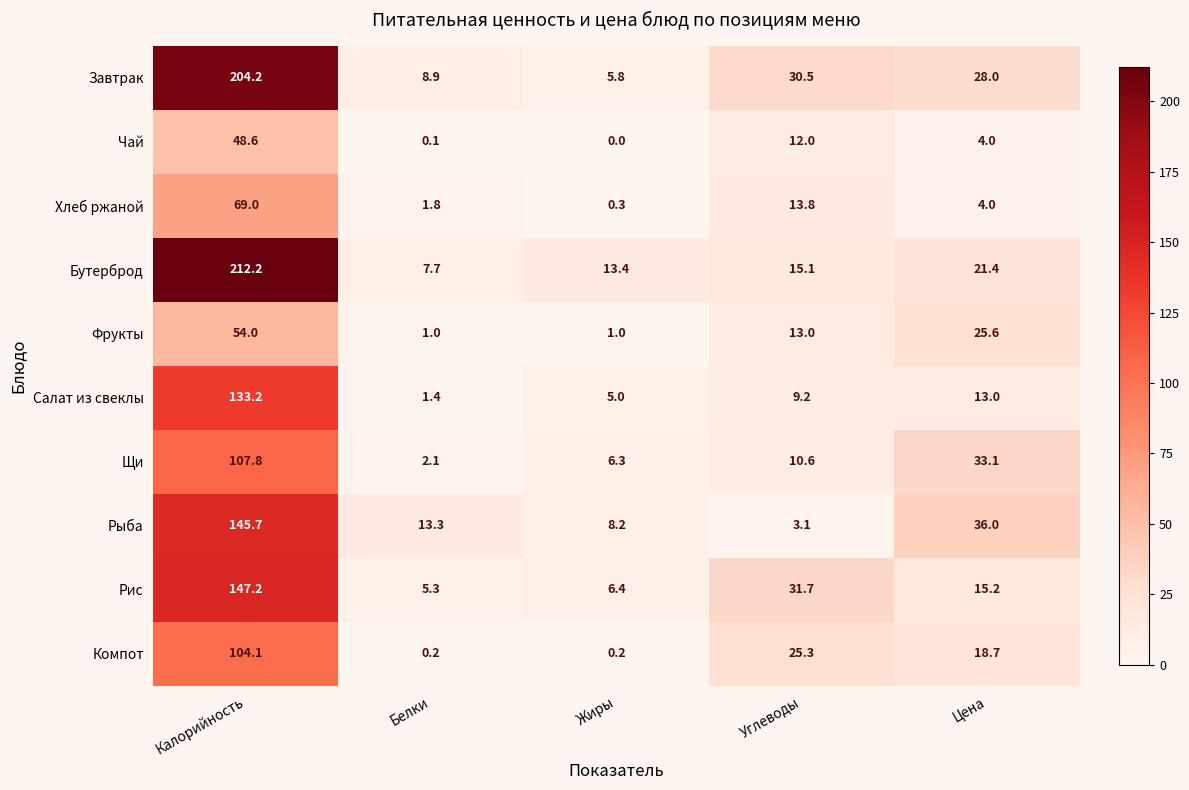

How many categories are shown in the chart?

5